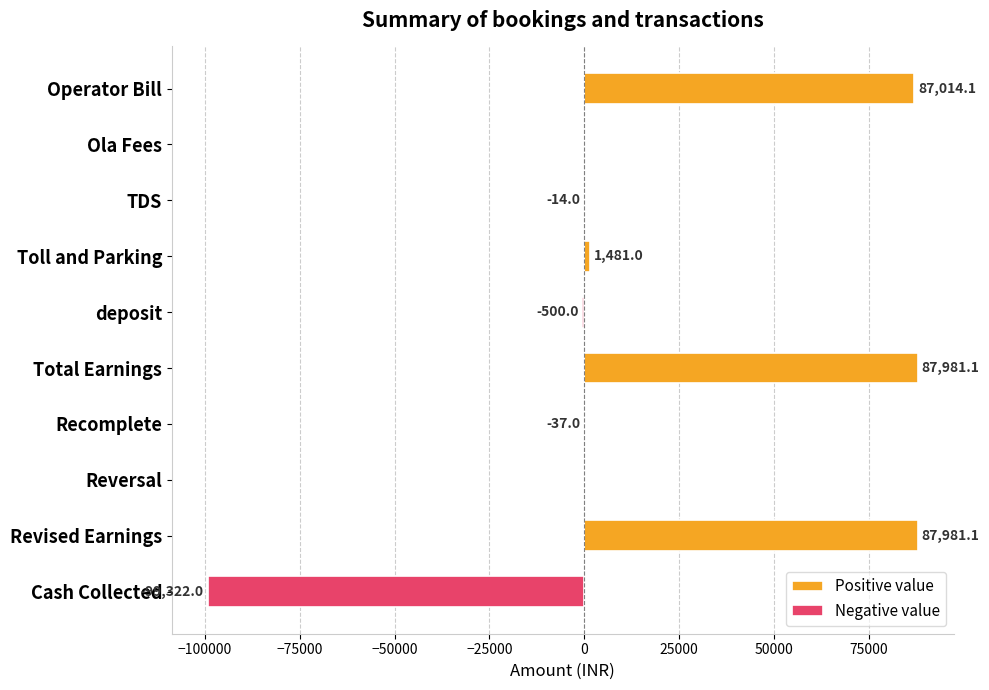

List the series in order of their peak value, highest first.

Positive value, Negative value